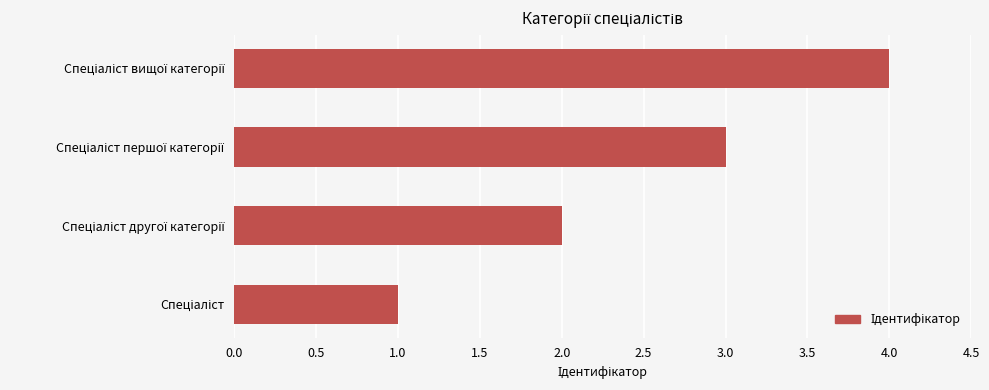

How many bars are there in total?

4